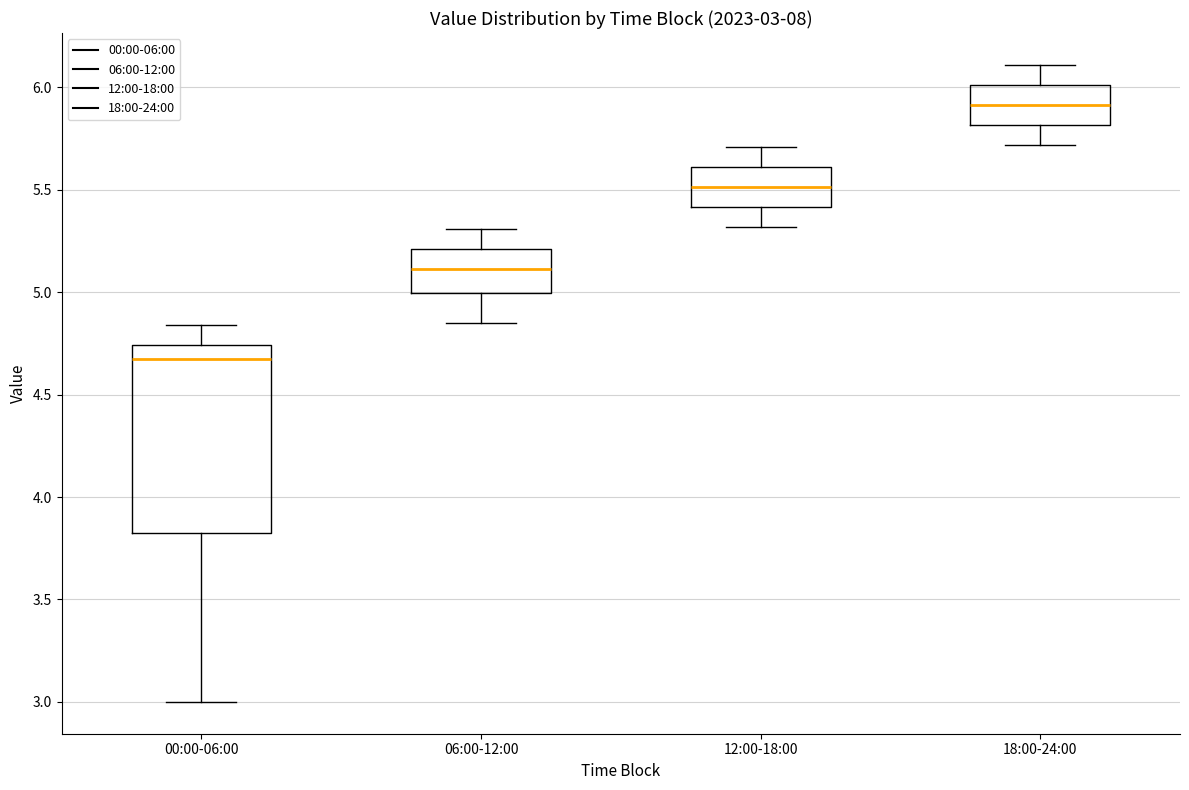

Which box is the tallest, from its lower edge to its upper edge?

00:00-06:00